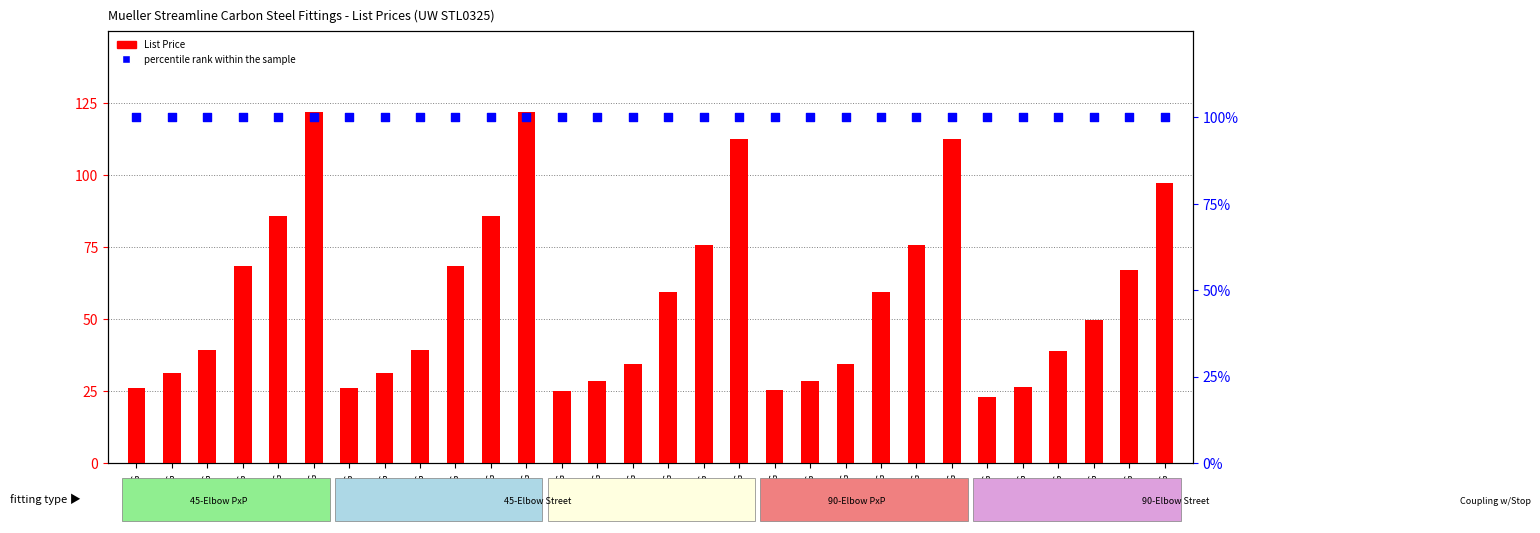

Which series has the widest spread of Y values?

List Price